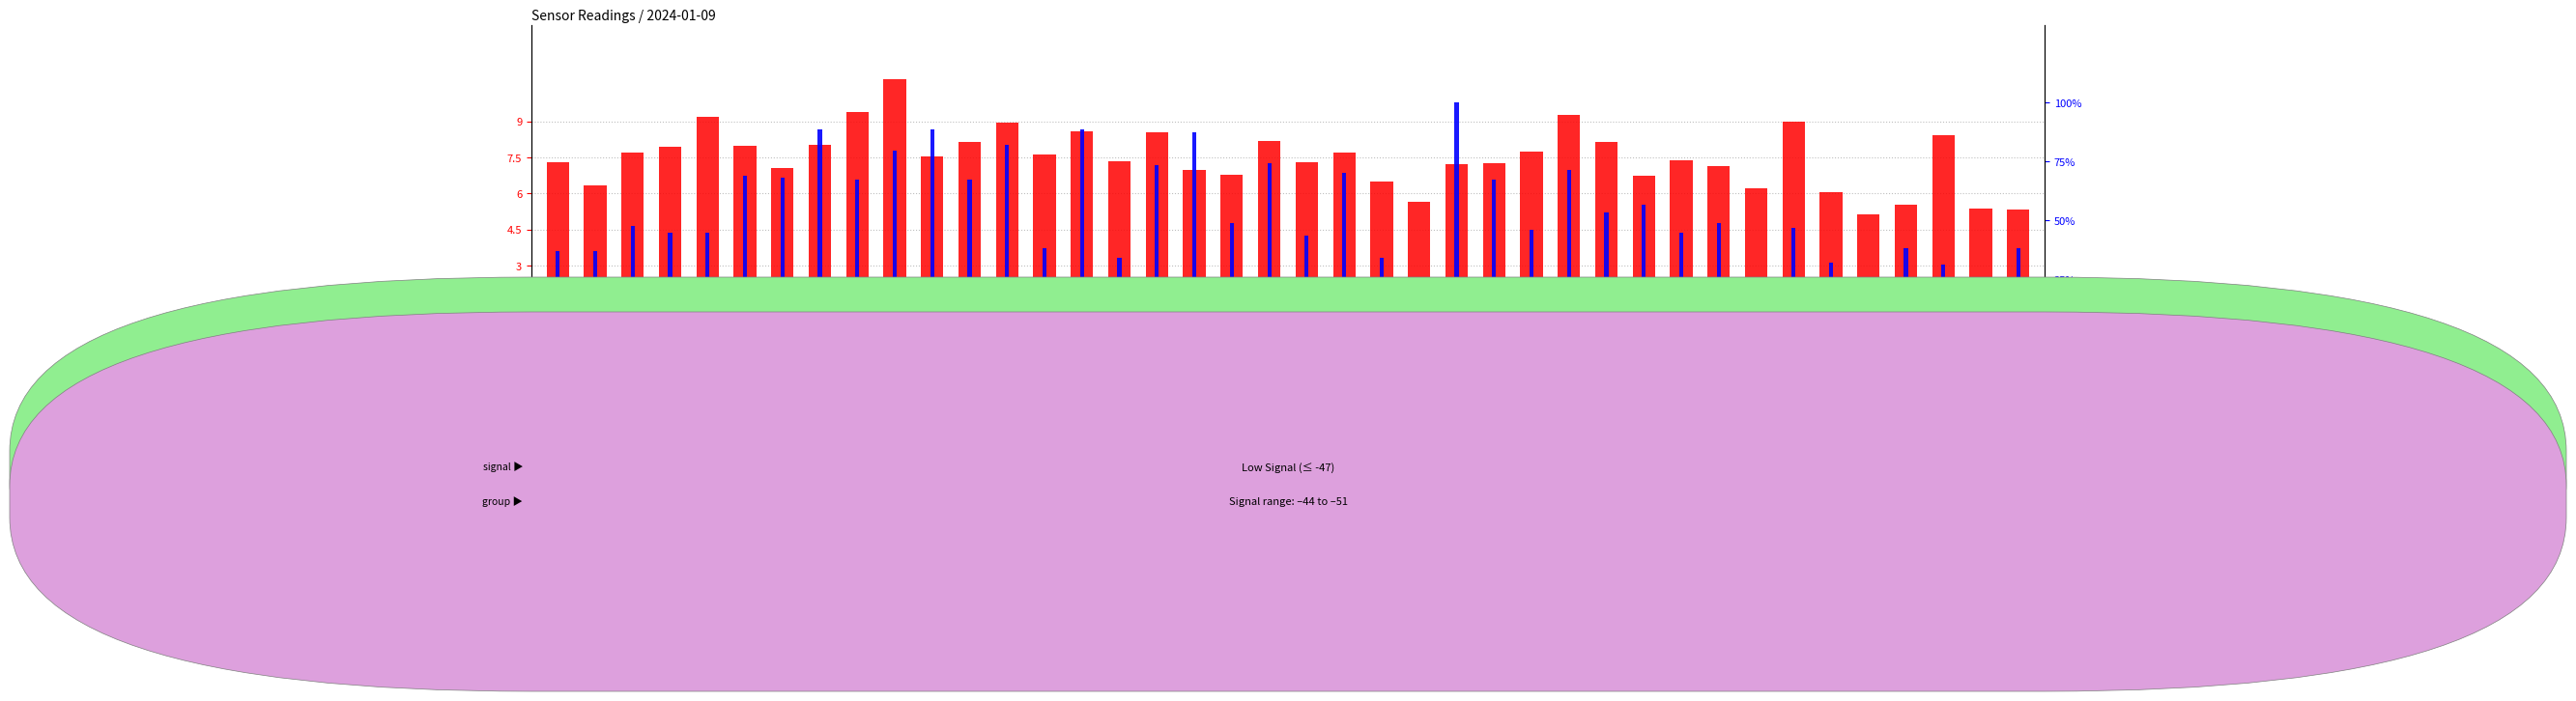

What are all the series names shown in the legend?

SDS_P1 (transformed count), SDS_P2 (percentile rank)